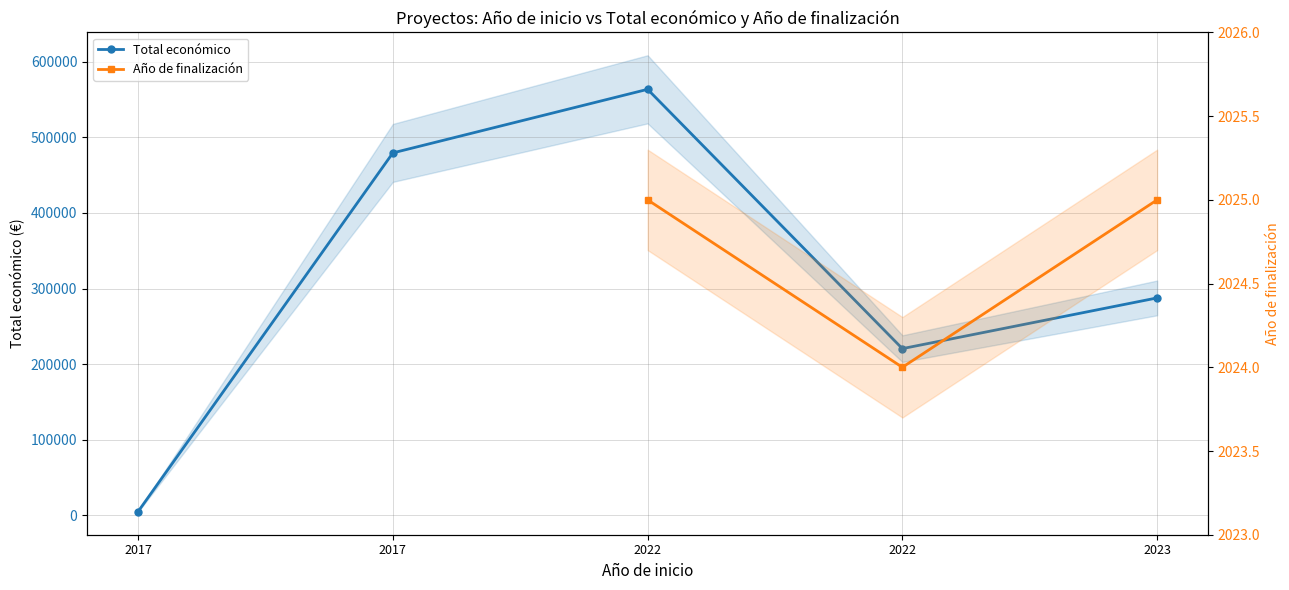

Which has a higher value, 2023 or 2017?

2023